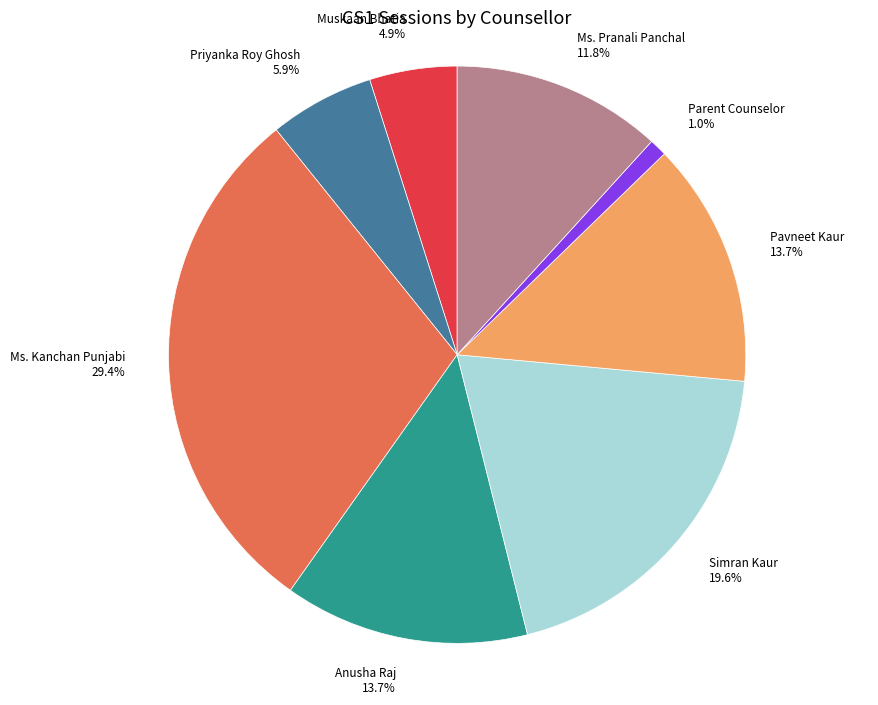

To the nearest percent, what portion does Pavneet Kaur represent?

14%